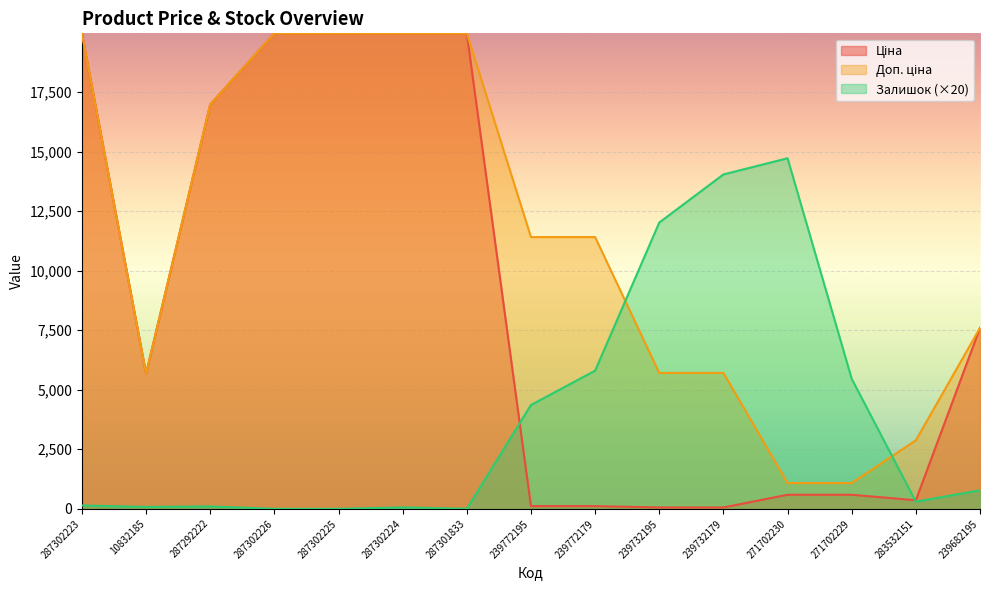

Reading left to right, what are all the values shown in this chart?

Ціна: 19964.2	5673.8	16976.3	19964.2	19964.2	19964.2	19964.2	114.1	114.1	57.0	57.0	589.9	589.9	359.9	7596.5
Доп. ціна: 19964.2	5673.8	16976.3	19964.2	19964.2	19964.2	19964.2	11410.0	11410.0	5705.0	5705.0	1081.7	1081.7	2878.8	7596.5
Залишок: 140.0	80.0	100.0	0.0	0.0	60.0	0.0	4360.0	5800.0	12020.0	14040.0	14720.0	5460.0	300.0	780.0